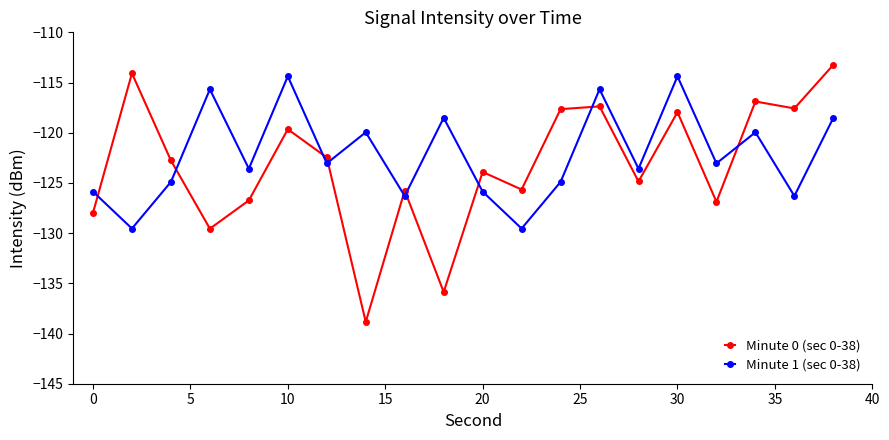

True or false: Minute 1 (sec 0-38) has more than 1 points higher than both neighbors.

True